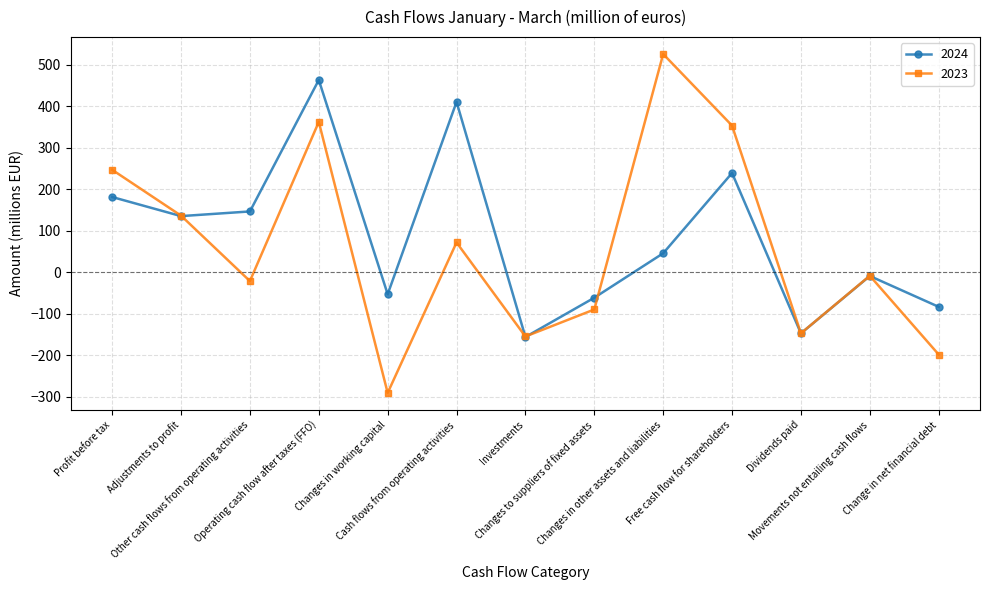

List the series in order of their peak value, lowest first.

2024, 2023